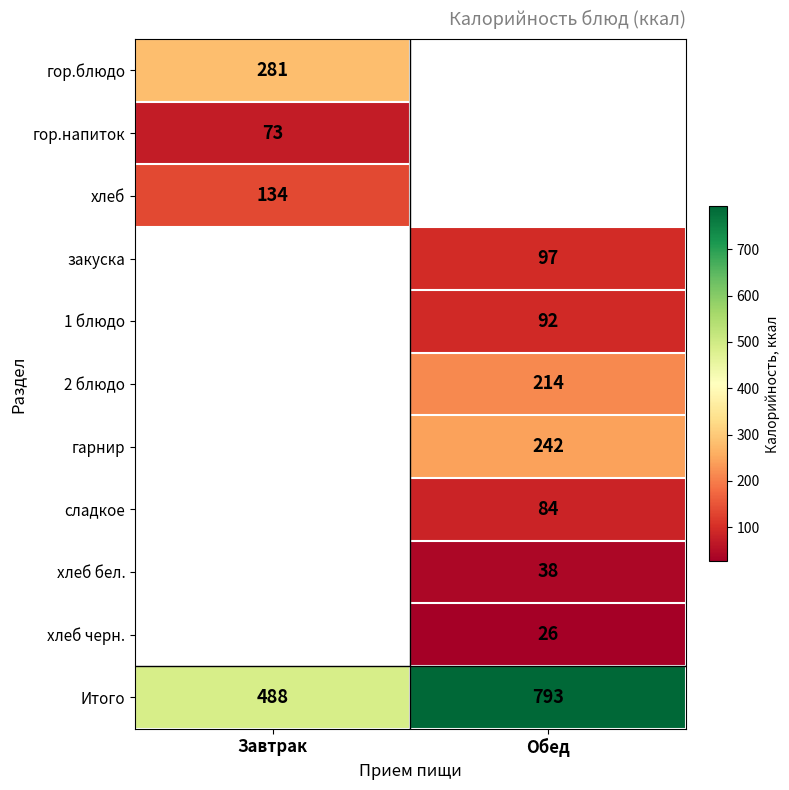

How many distinct data groups are displayed?

11